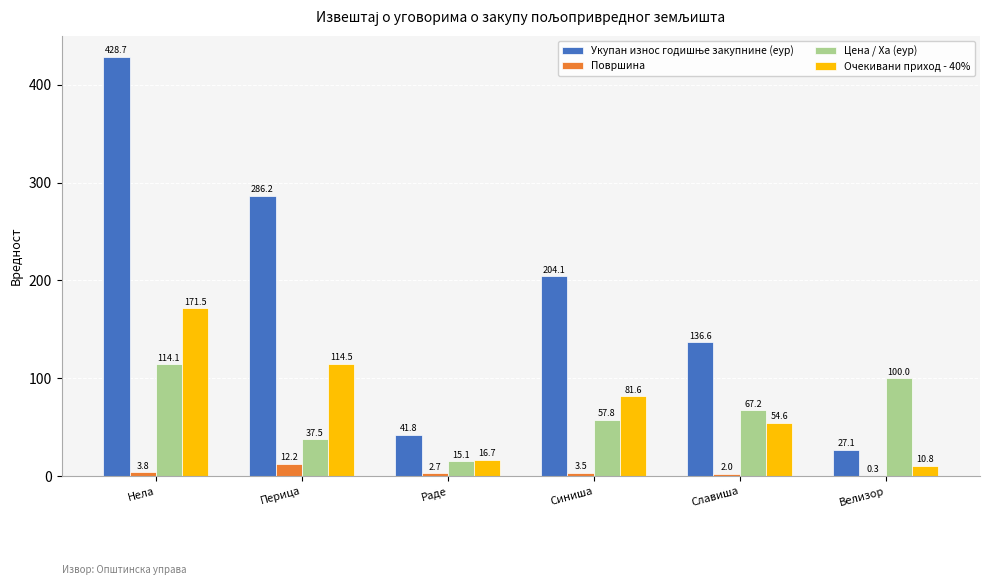

What is the maximum value shown in the chart?

428.7